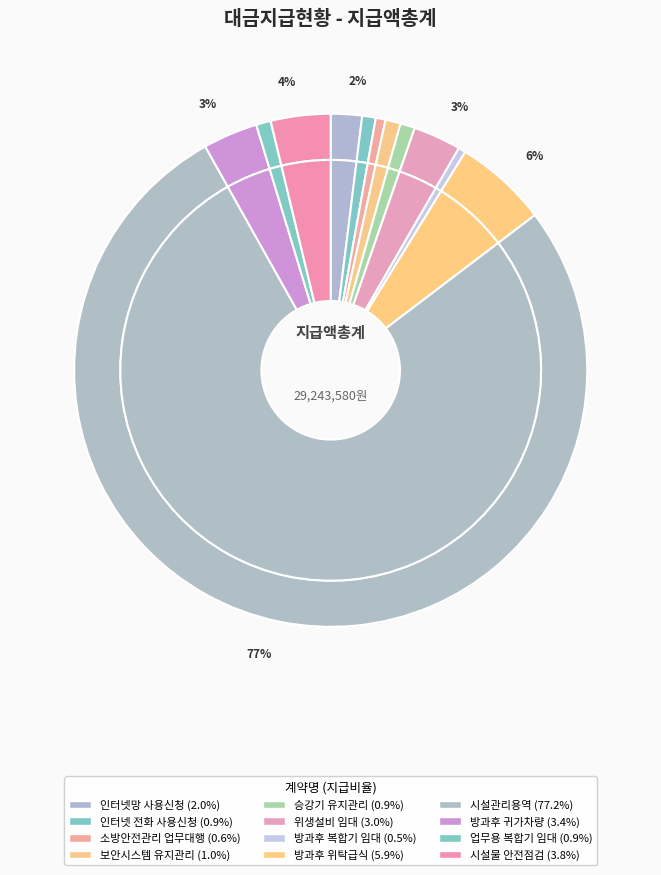

The (연중)위생설비 임대 slice represents 3% of the pie. True or false?

True